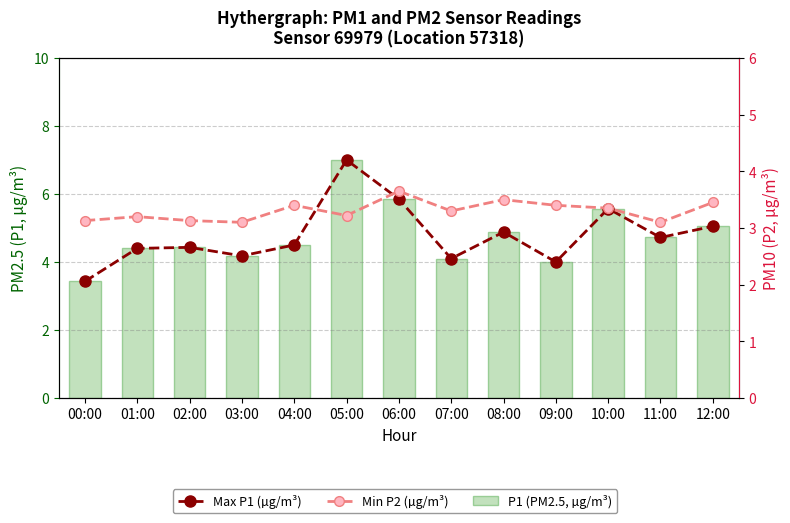

What is the total value across all series at 03:00?

9.8